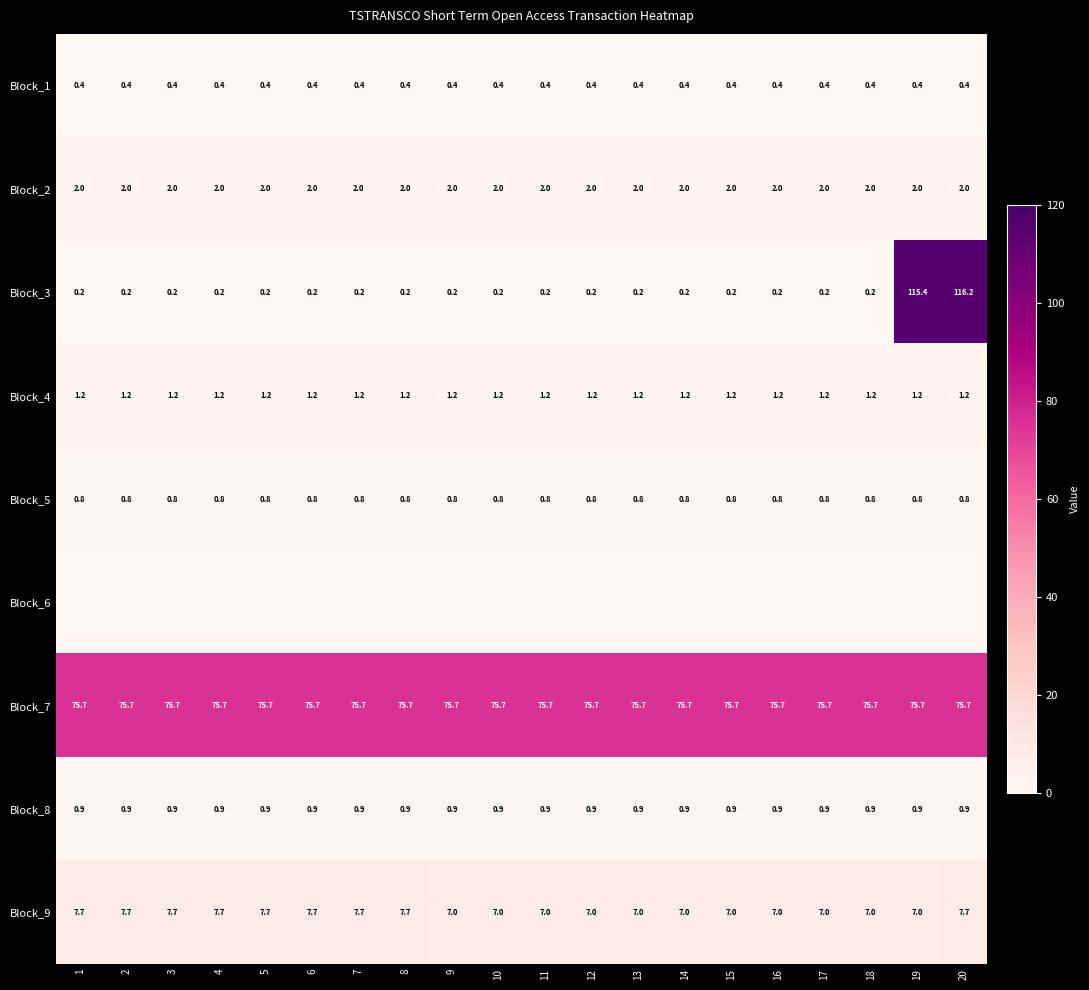

The value of Block_3 at 13 is 0.2. True or false?

True